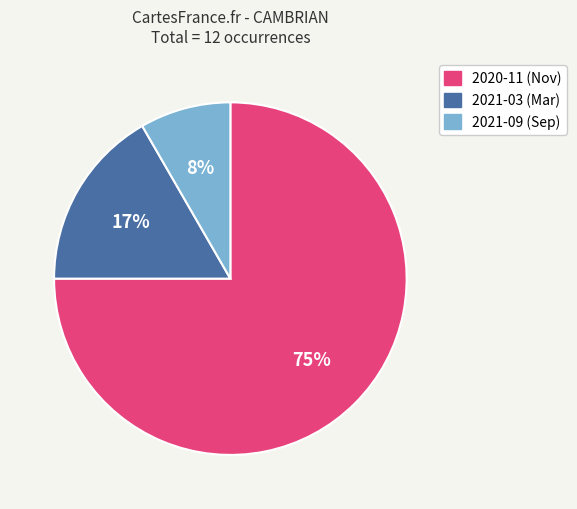

To the nearest percent, what is the difference between the 2021-03 and 2020-11 slice percentages?

58%